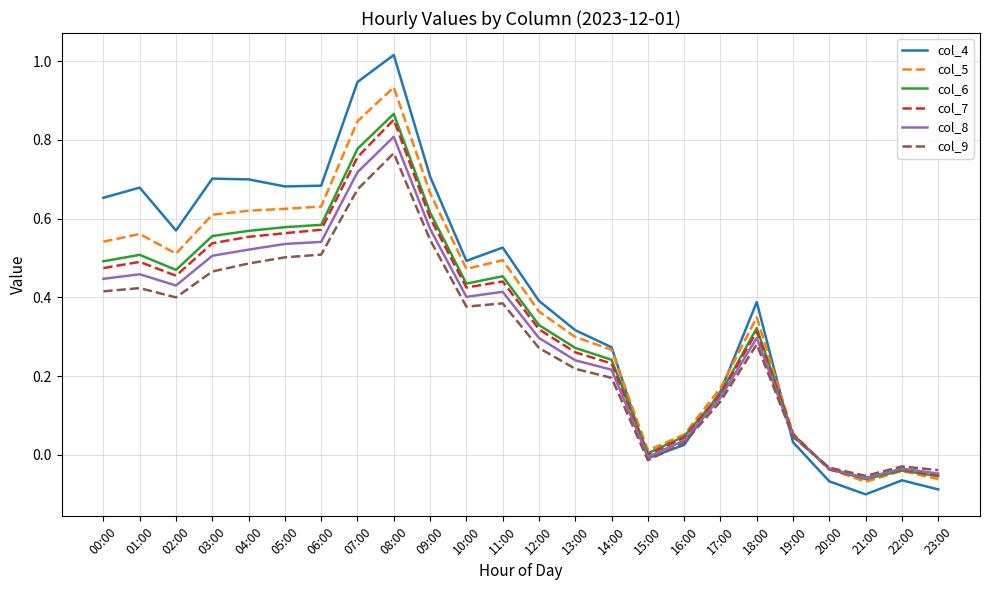

Where is the first local maximum for col_7?

01:00